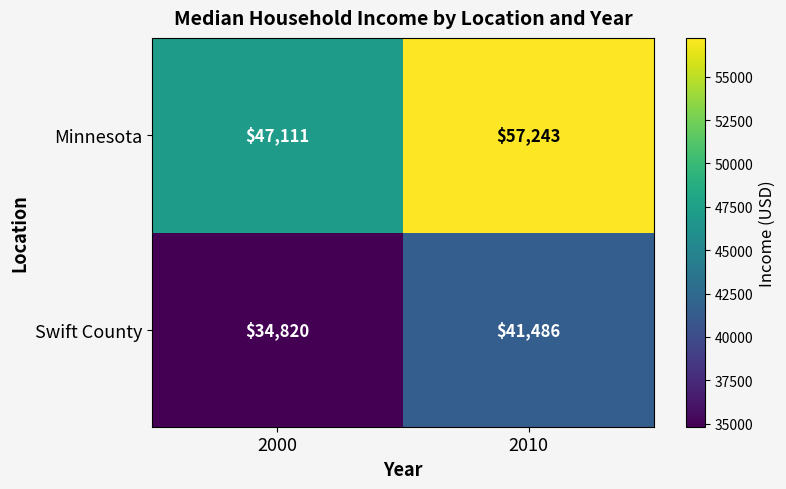

What is the maximum value shown in the chart?

57243